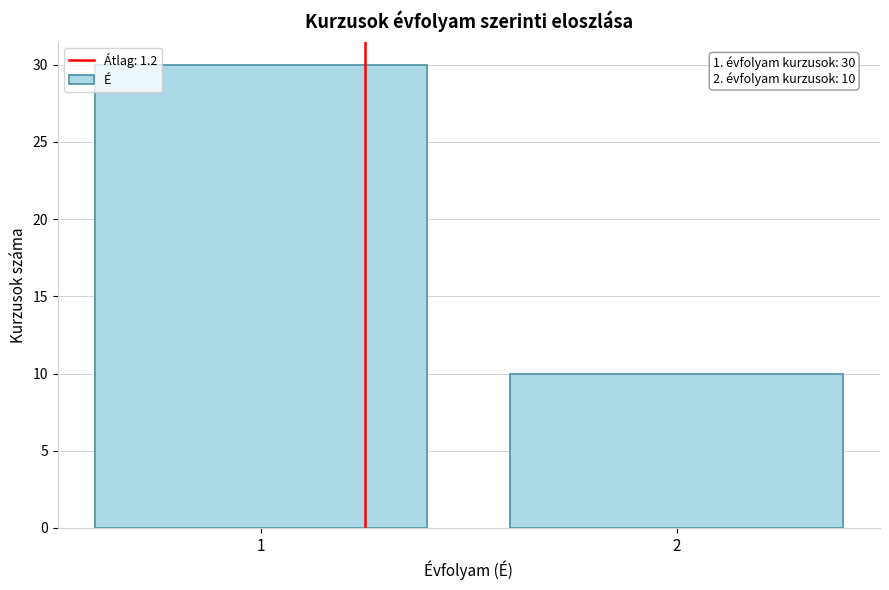

Reading right to left, list all the values displayed in this chart.

10	30